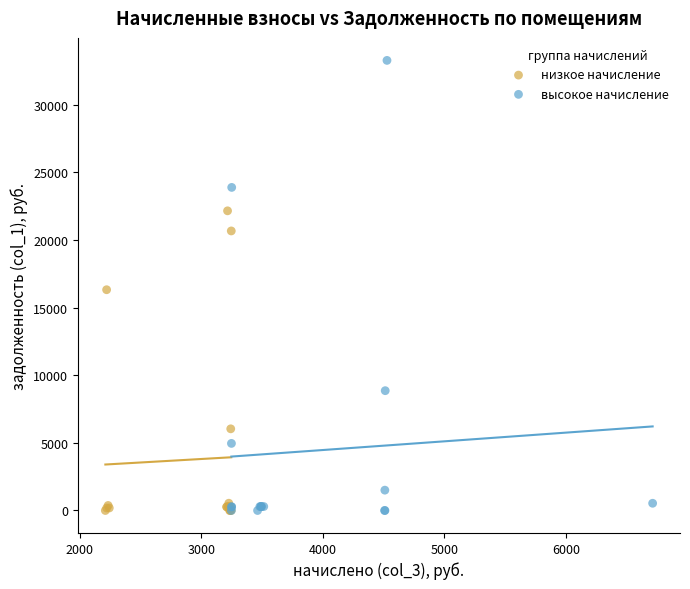

Which series reaches the maximum Y coordinate?

высокое начисление